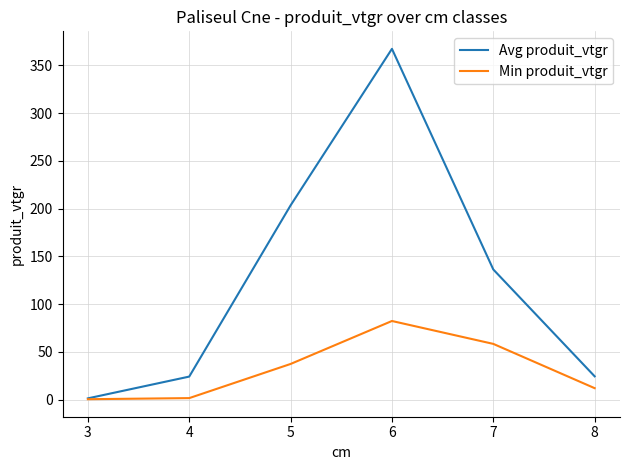

Rank the series by their maximum value, from lowest to highest.

Min produit_vtgr, Avg produit_vtgr